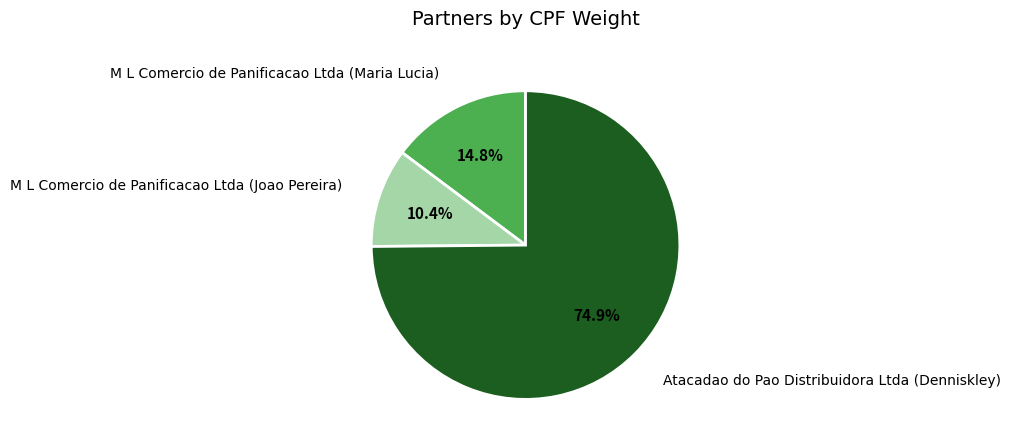

Is there a majority slice in this chart?

Yes